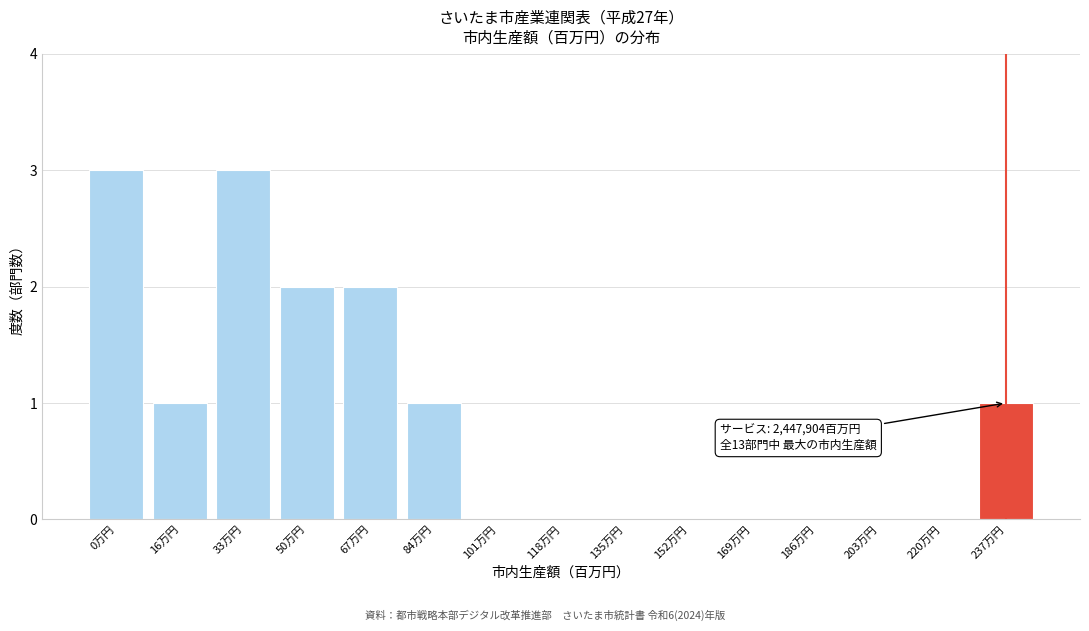

Reading left to right, list all the values displayed in this chart.

0万円=3	16万円=1	33万円=3	50万円=2	67万円=2	84万円=1	101万円=0	118万円=0	135万円=0	152万円=0	169万円=0	186万円=0	203万円=0	220万円=0	237万円=1